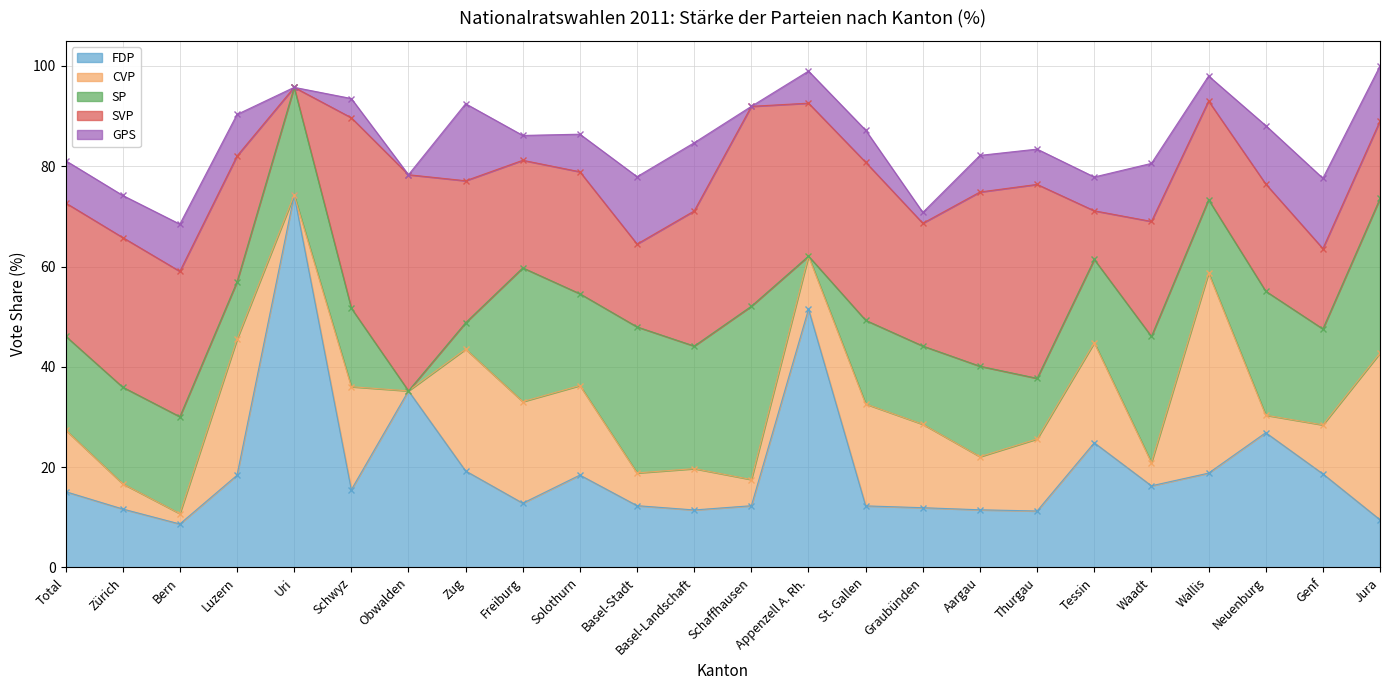

At Total, list the series in order from smallest to largest.

GPS, CVP, FDP, SP, SVP